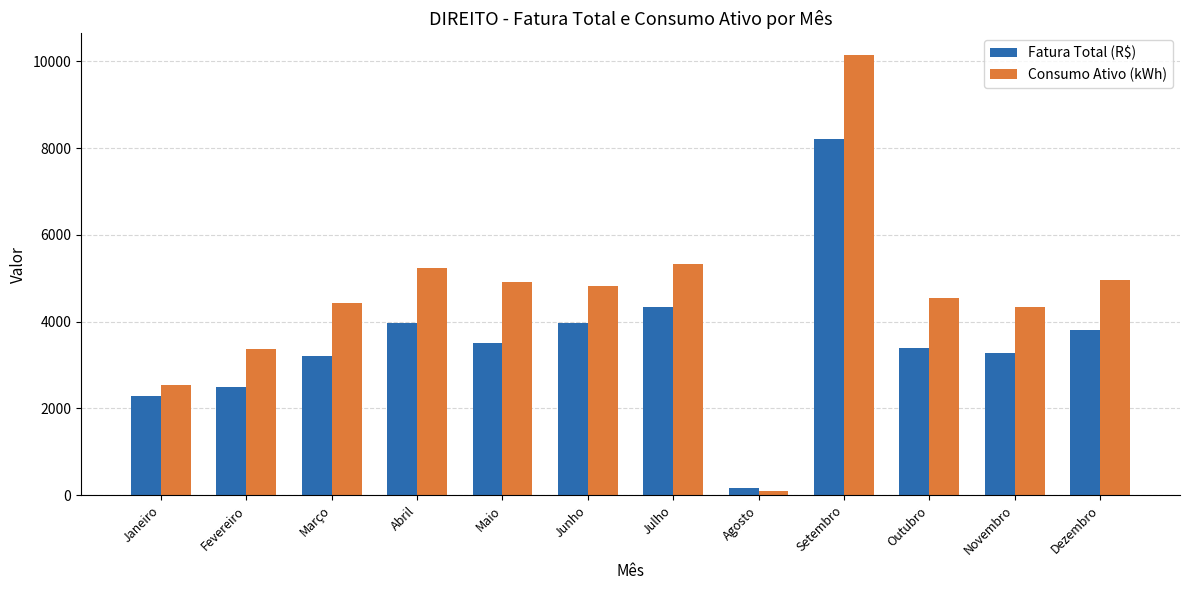

What is the value of the Fatura Total (R$) bar at the 9th from the left?

8199.1